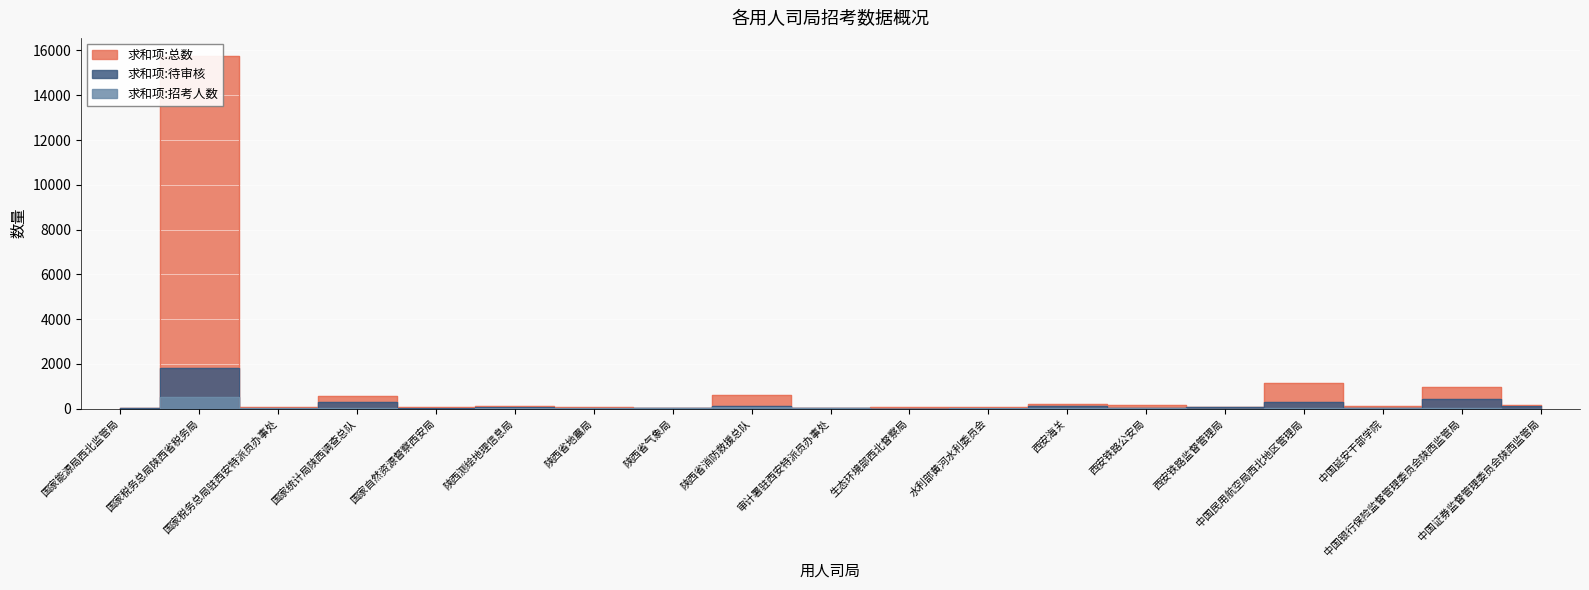

Which has a higher value, 国家税务总局驻西安特派员办事处 or 西安铁路公安局?

西安铁路公安局